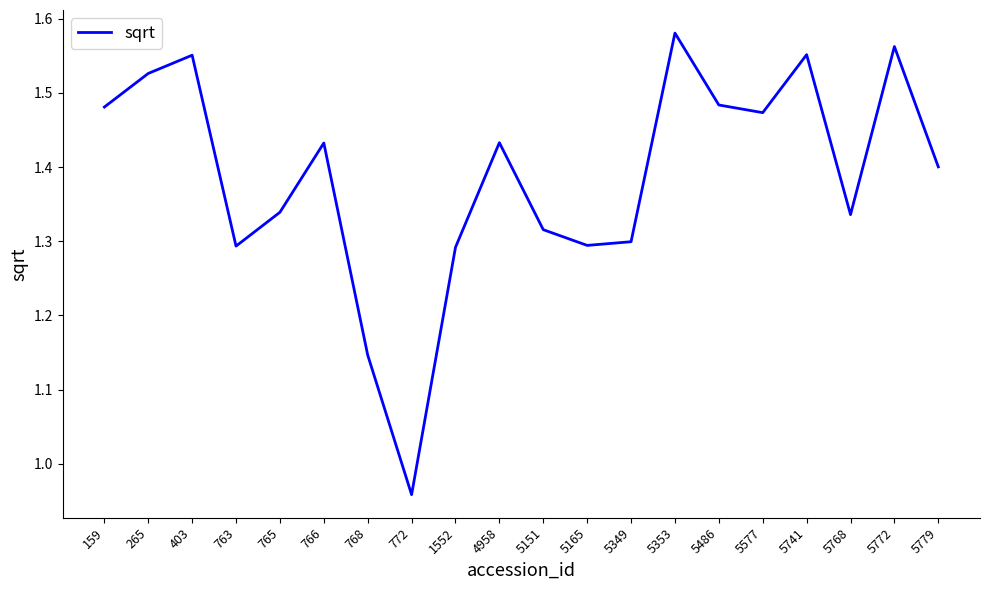

Does the chart have visible grid lines?

No